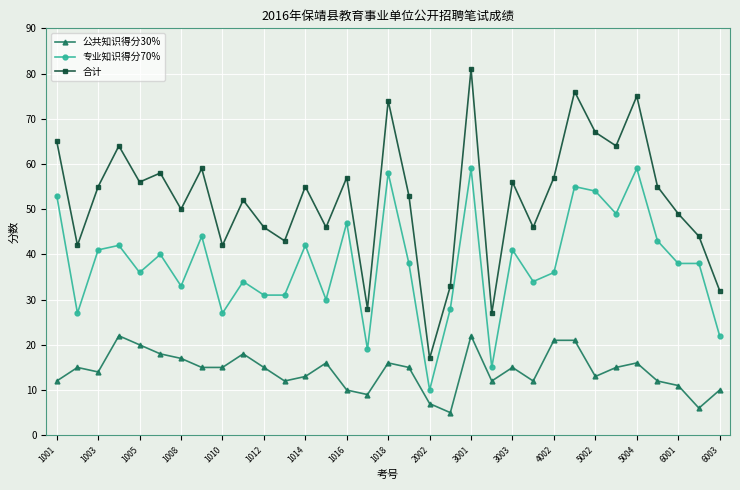

Does the chart have visible grid lines?

Yes